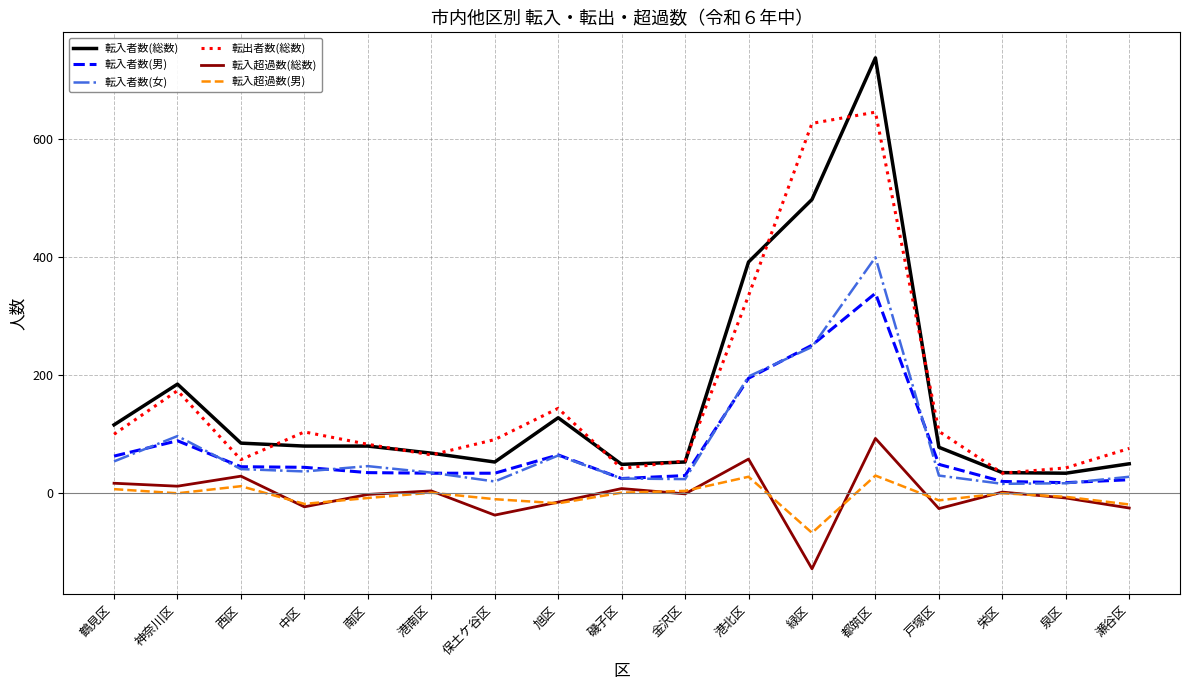

What is the difference between the maximum and minimum values in the 転出者数(総数) series?

612